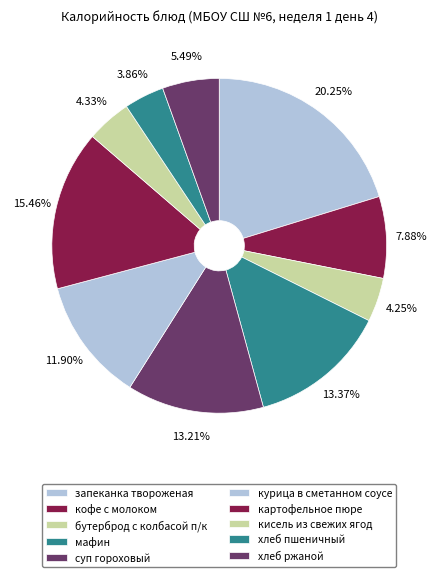

Which slice is the largest?

запеканка твороженая